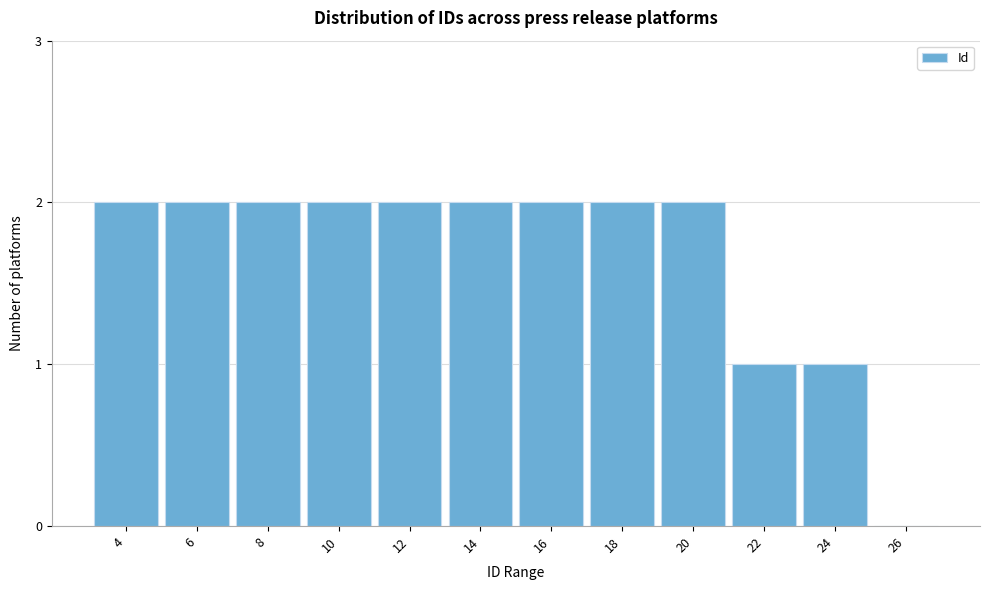

Reading right to left, transcribe all the data shown in this chart.

26=0	24=1	22=1	20=2	18=2	16=2	14=2	12=2	10=2	8=2	6=2	4=2